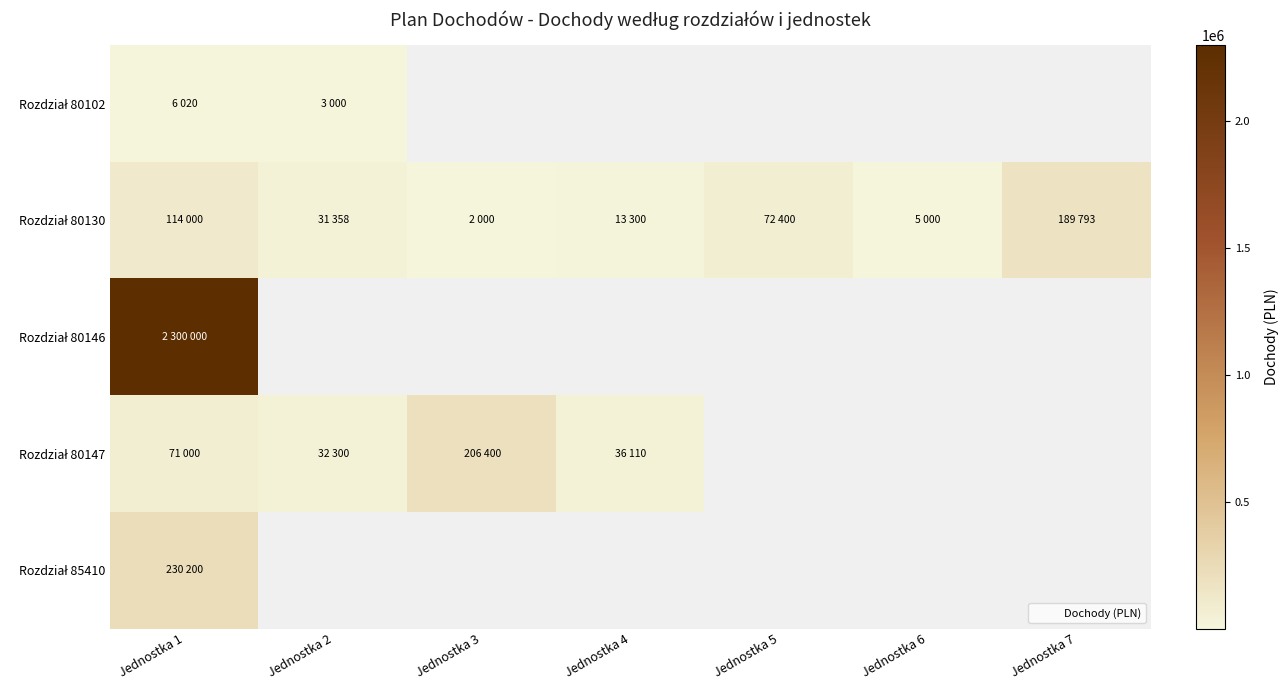

At how many categories does at least one series exceed 397203?

1